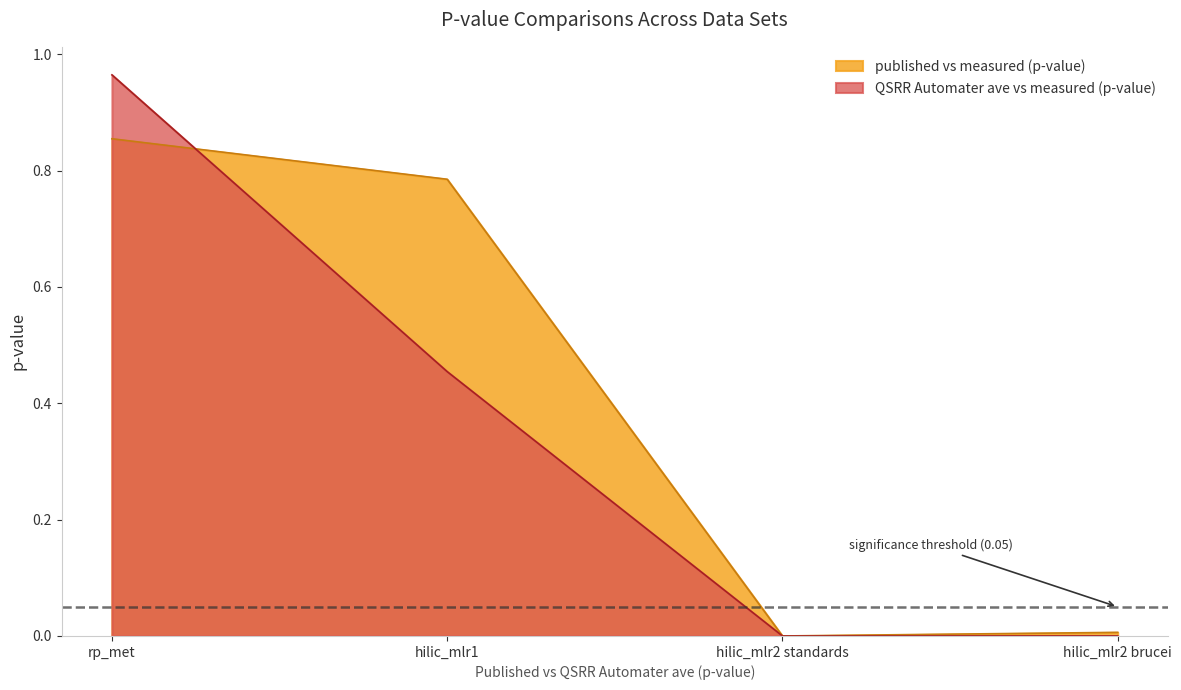

Which series ends up on top after the final intersection of published vs measured (p-value) and QSRR Automater ave vs measured (p-value)?

published vs measured (p-value)